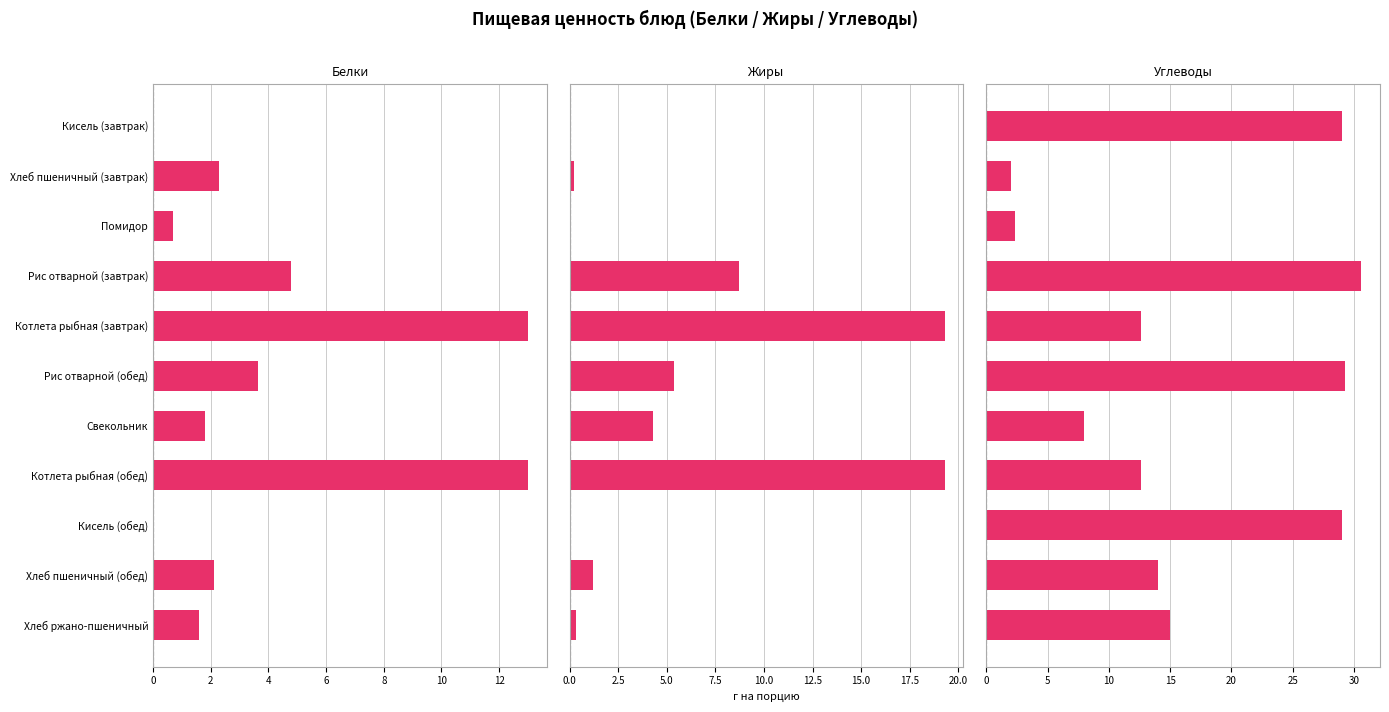

How many data points in Белки are less than 2?

5